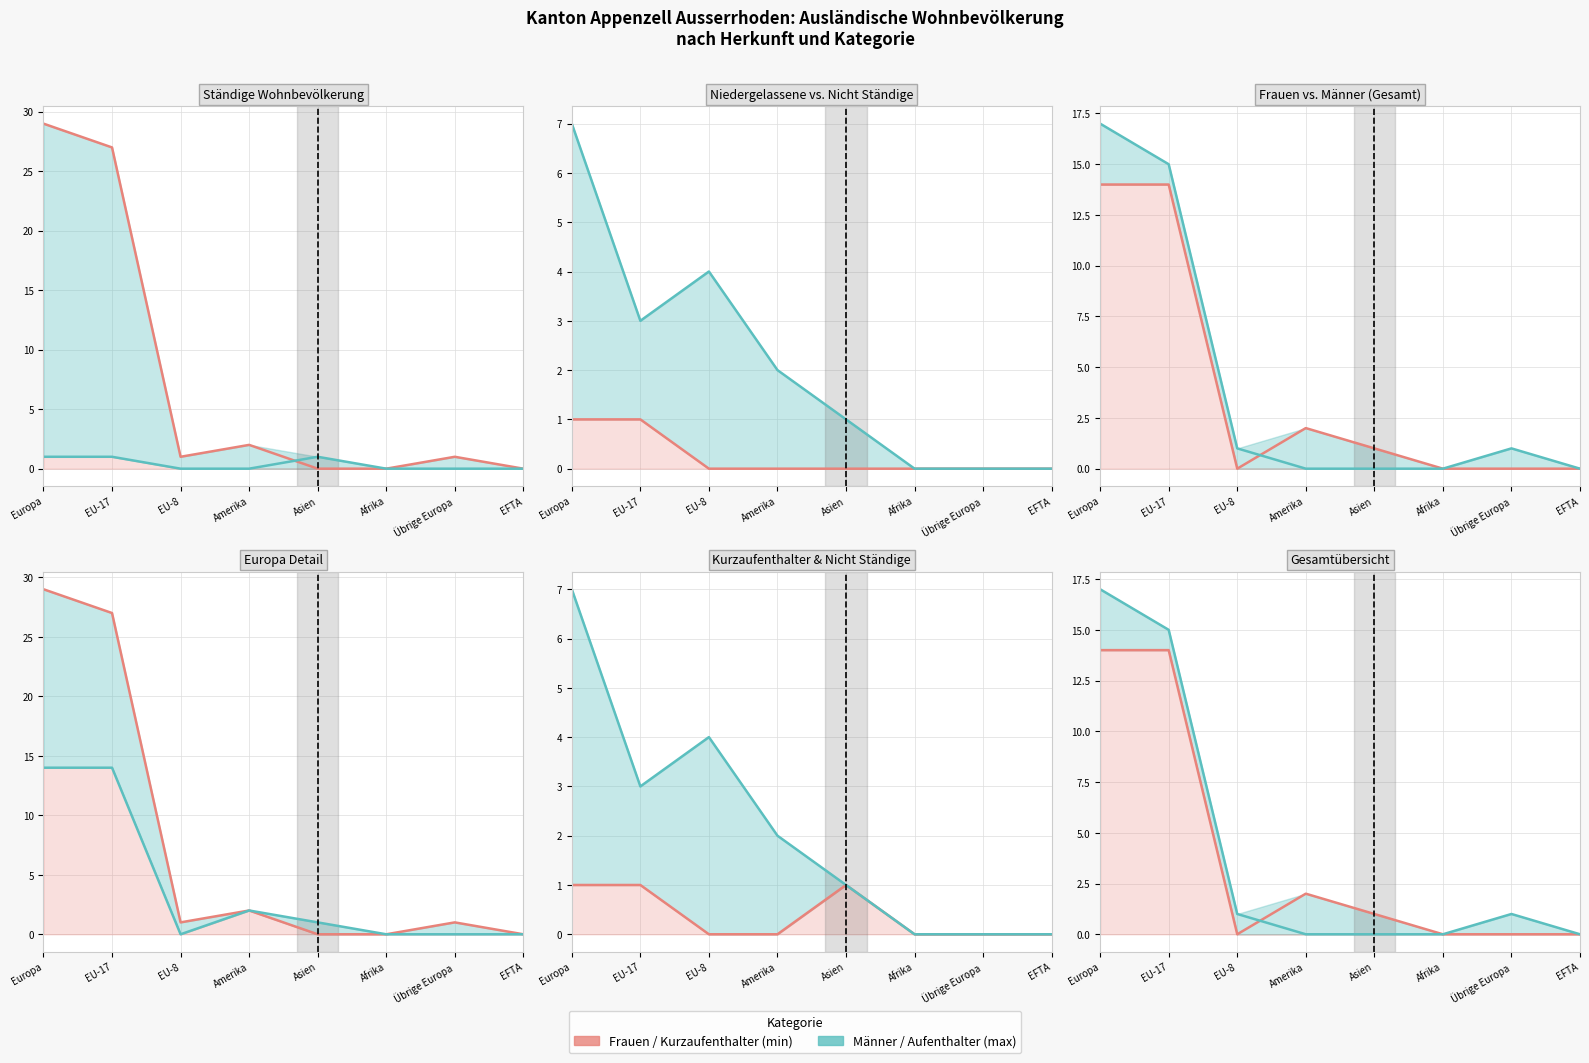

Reading right to left, extract all data points from this chart.

Aufenthalter (B) Total: EFTA=0	Übrige Europa=1	Afrika=0	Asien=0	Amerika=2	EU-8=1	EU-17=27	Europa=29
Kurzaufenthalter (L) Total: EFTA=0	Übrige Europa=0	Afrika=0	Asien=1	Amerika=0	EU-8=0	EU-17=1	Europa=1
Niedergelassene (C) Total: EFTA=0	Übrige Europa=0	Afrika=0	Asien=0	Amerika=0	EU-8=0	EU-17=1	Europa=1
Nicht ständige Total: EFTA=0	Übrige Europa=0	Afrika=0	Asien=1	Amerika=2	EU-8=4	EU-17=3	Europa=7
Frauen Total: EFTA=0	Übrige Europa=0	Afrika=0	Asien=1	Amerika=2	EU-8=0	EU-17=14	Europa=14
Männer Total: EFTA=0	Übrige Europa=1	Afrika=0	Asien=0	Amerika=0	EU-8=1	EU-17=15	Europa=17